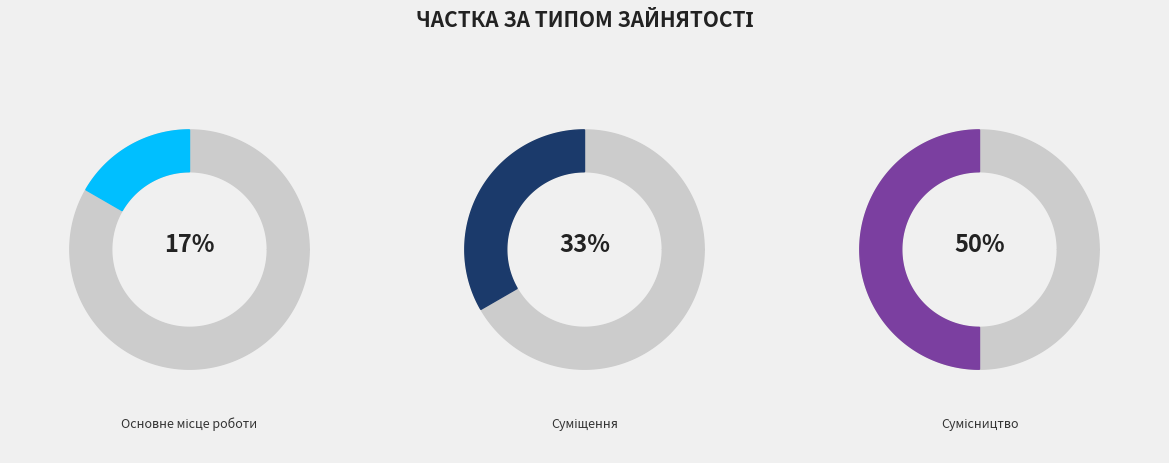

What is the total percentage of Основне місце роботи and Суміщення?

50.0%